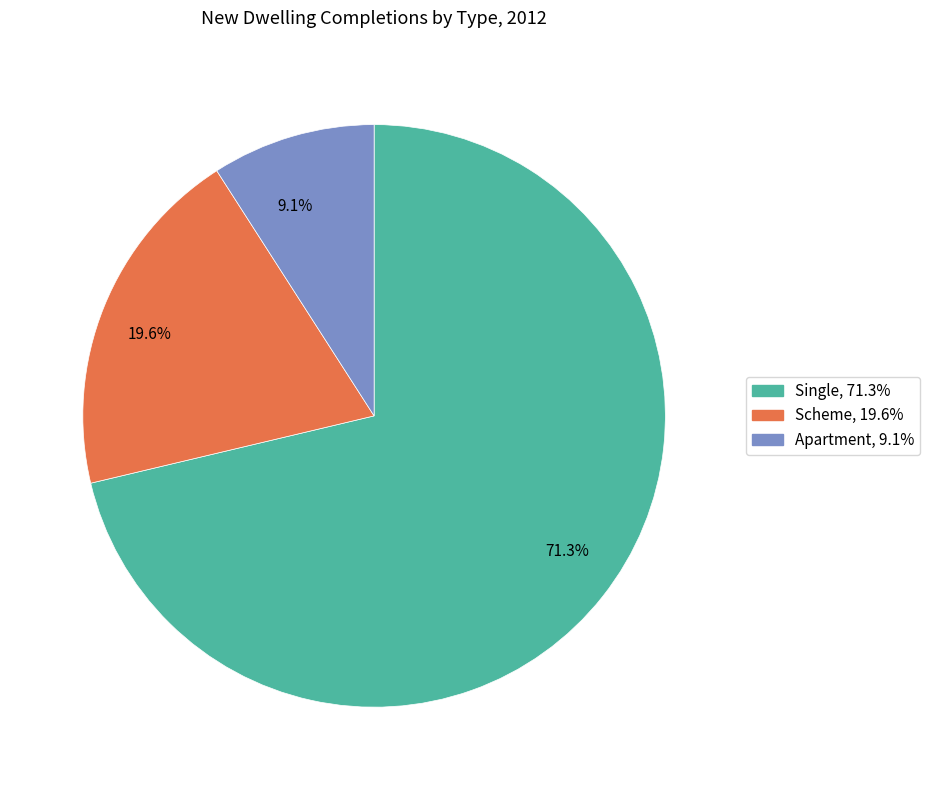

To the nearest percent, what is the difference between the Scheme and Single slice percentages?

52%